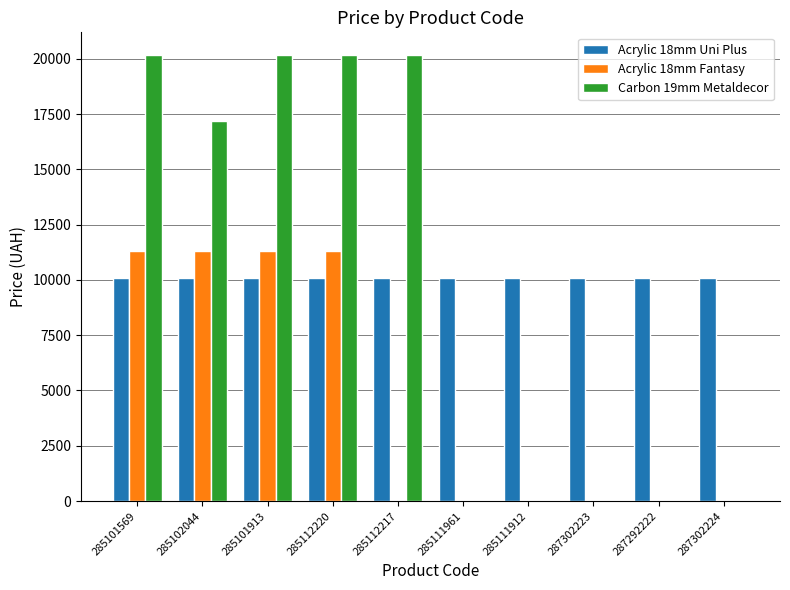

What is the greatest value displayed?

20186.0